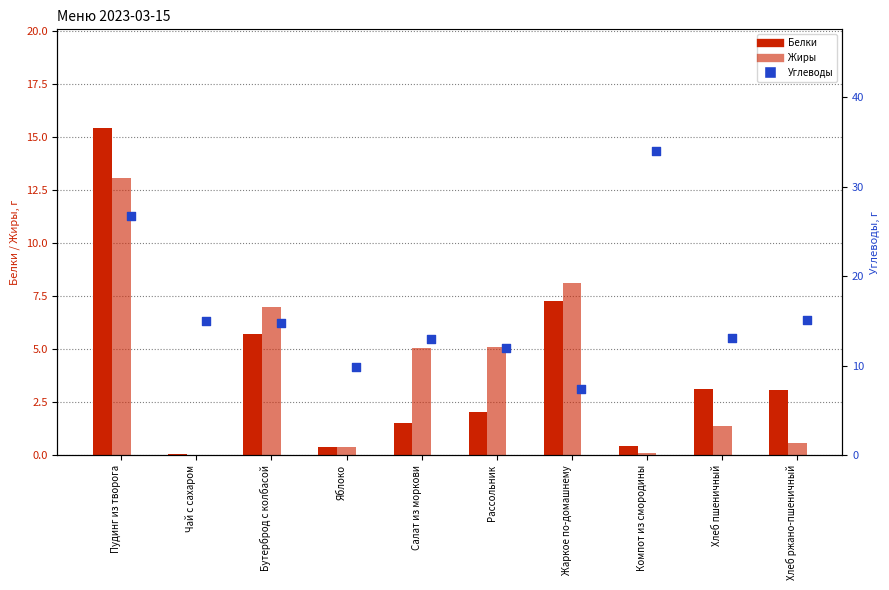

Which series reaches the maximum Y coordinate?

Углеводы